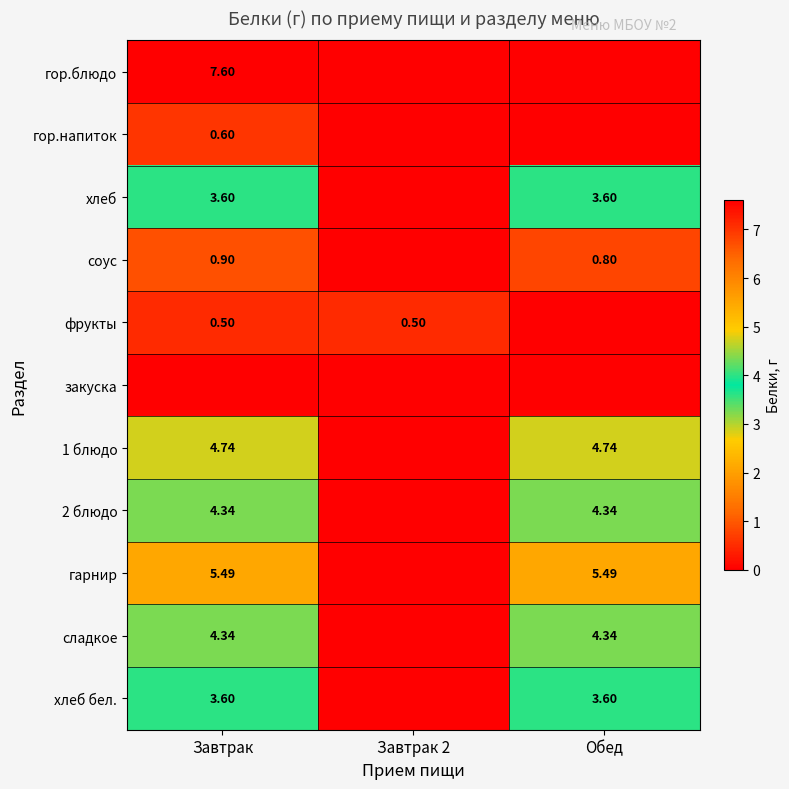

Is the value of 1 блюдо at Обед greater than the value of хлеб at Обед?

Yes